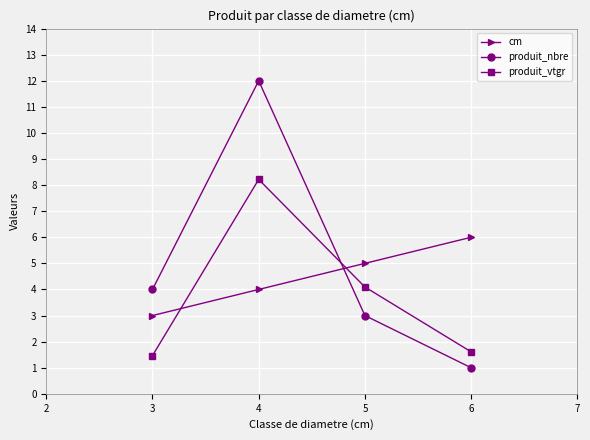

Reading left to right, extract all data points from this chart.

cm: 3.0	4.0	5.0	6.0
produit_nbre: 4.0	12.0	3.0	1.0
produit_vtgr: 1.5	8.2	4.1	1.6